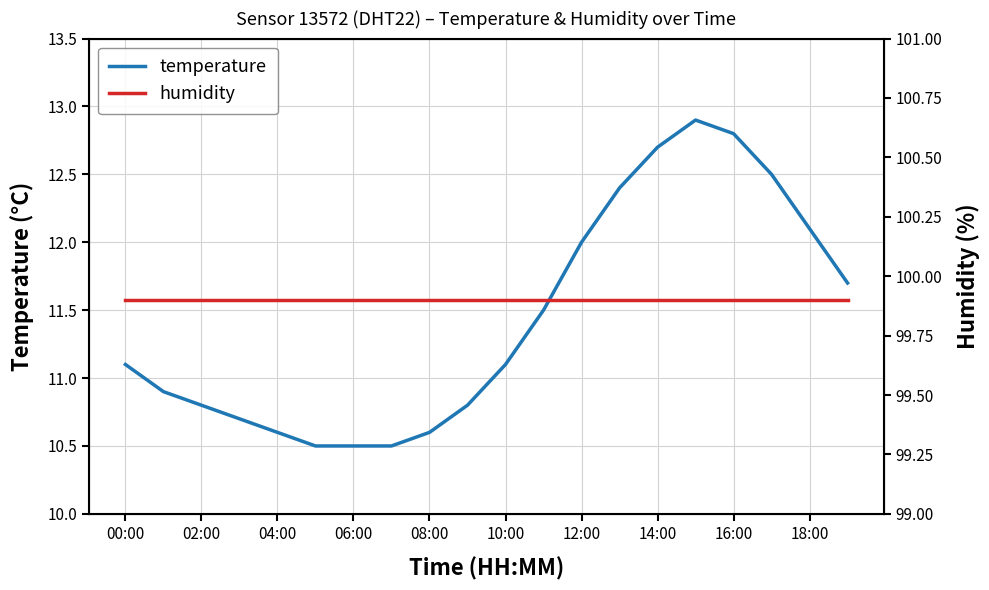

What is the sum of all humidity values?

1998.0